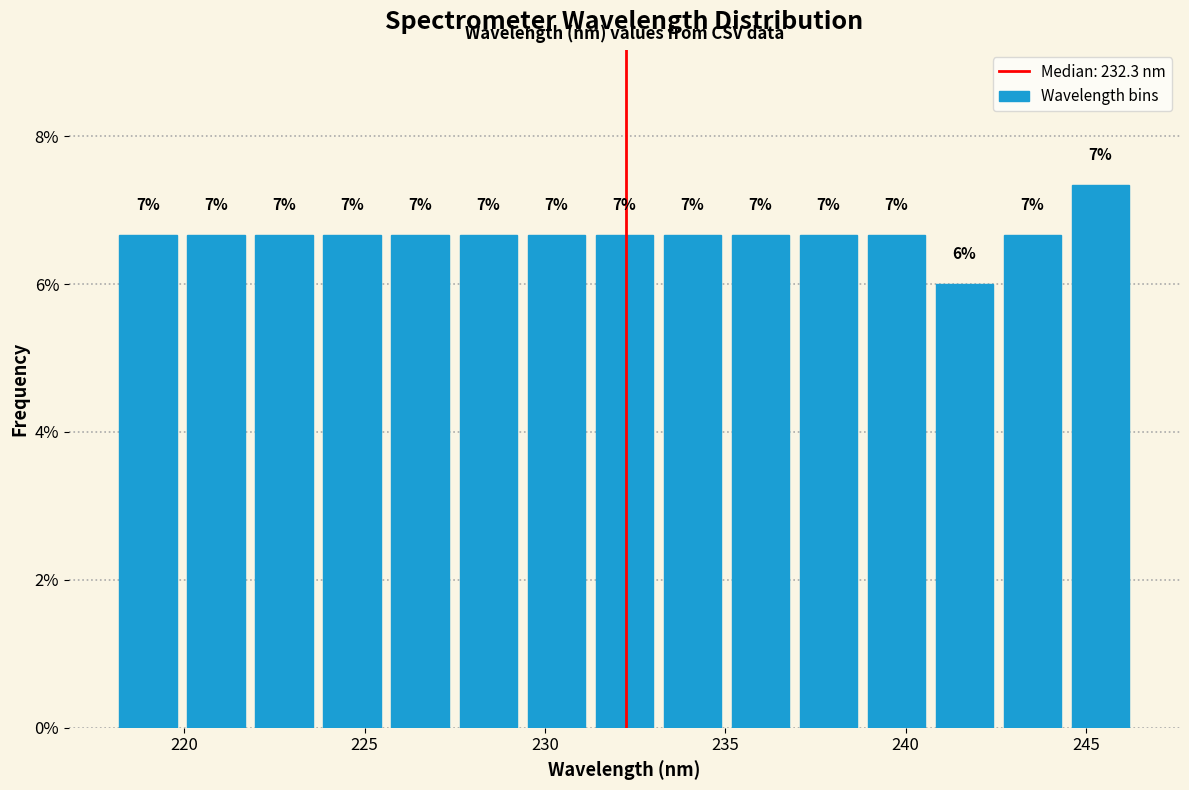

Around what value on the x-axis is the tallest bar? Give the approximate position of its centre, as read against the axis.

245.5